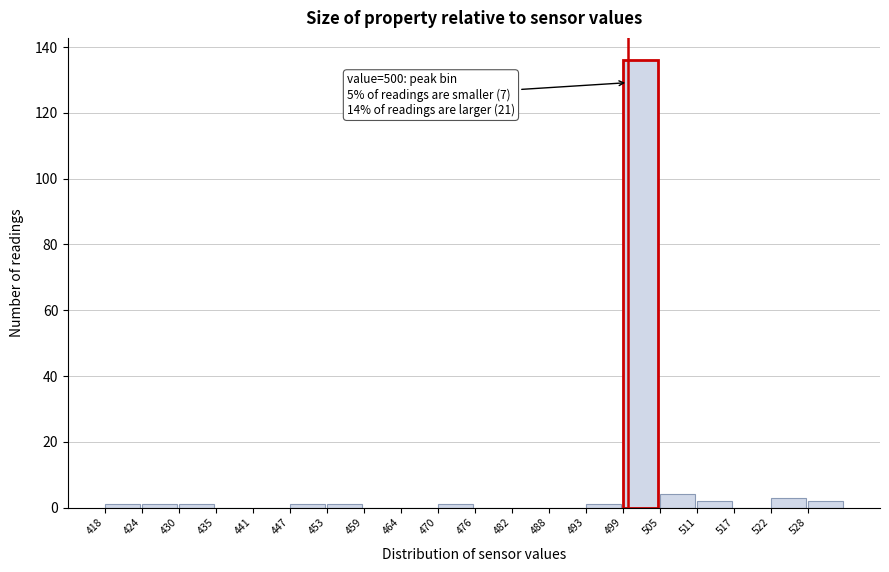

Over which range of the x-axis is the bar tallest?

499.2 to 505.0